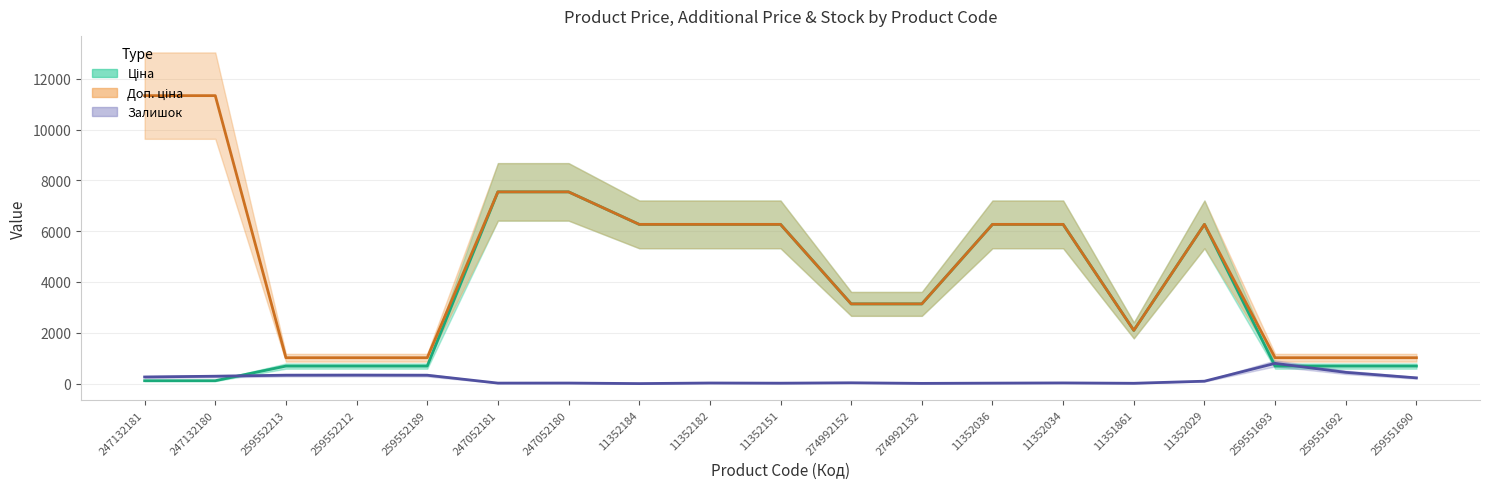

True or false: Доп. ціна and Ціна intersect in this chart.

False